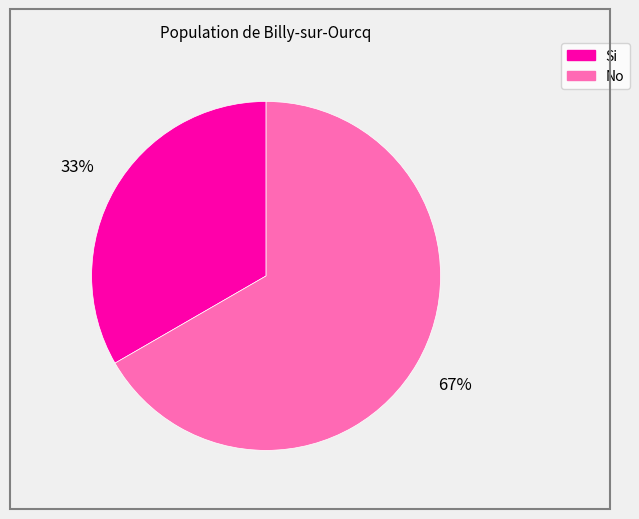

To the nearest percent, what portion does Si represent?

33%